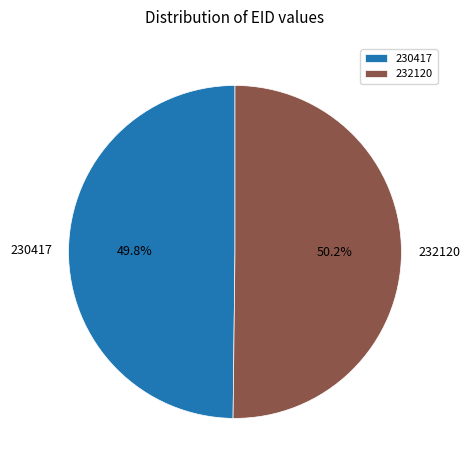

To the nearest percent, what is the combined percentage of 230417 and 232120?

100%